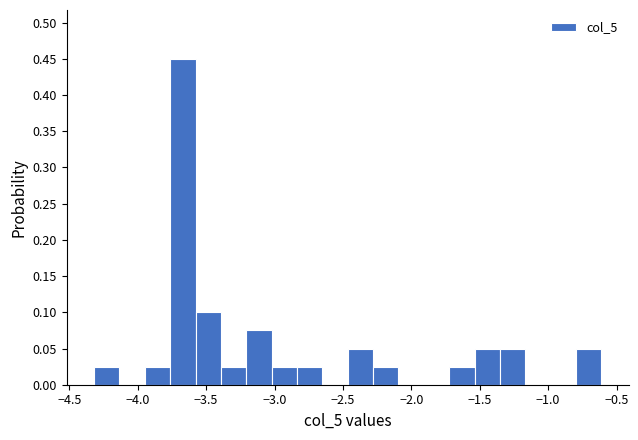

Read against the x-axis, roughly where is the centre of the tallest bar?

-3.65